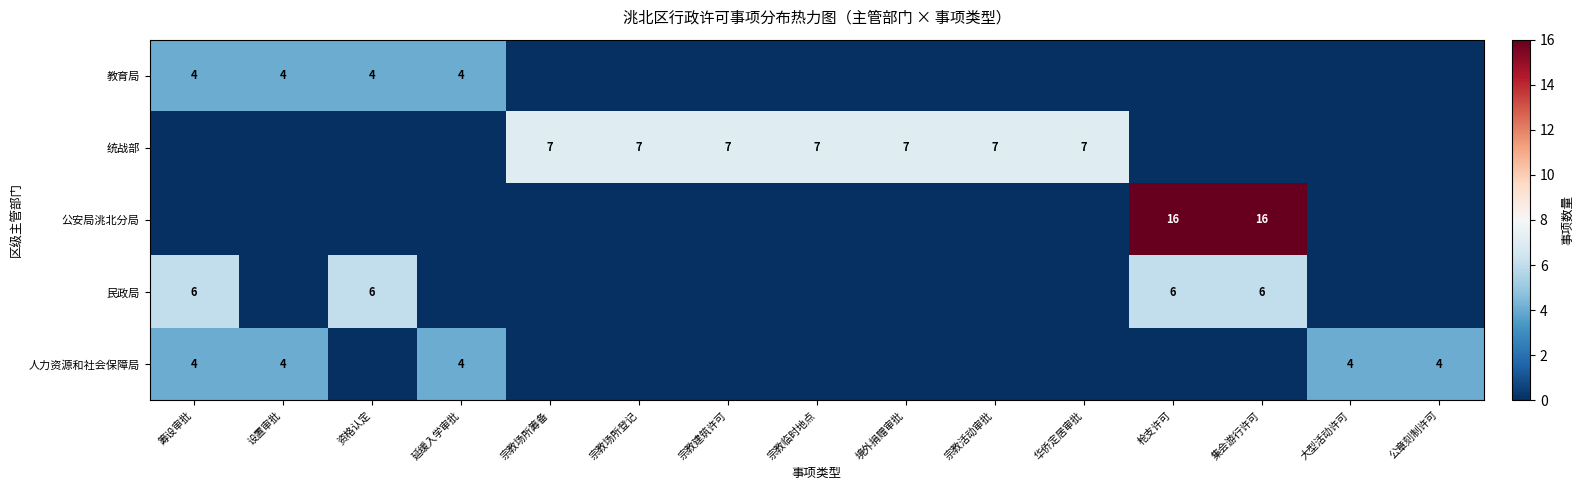

The value of 公安局洮北分局 at 枪支许可 is 16. True or false?

True